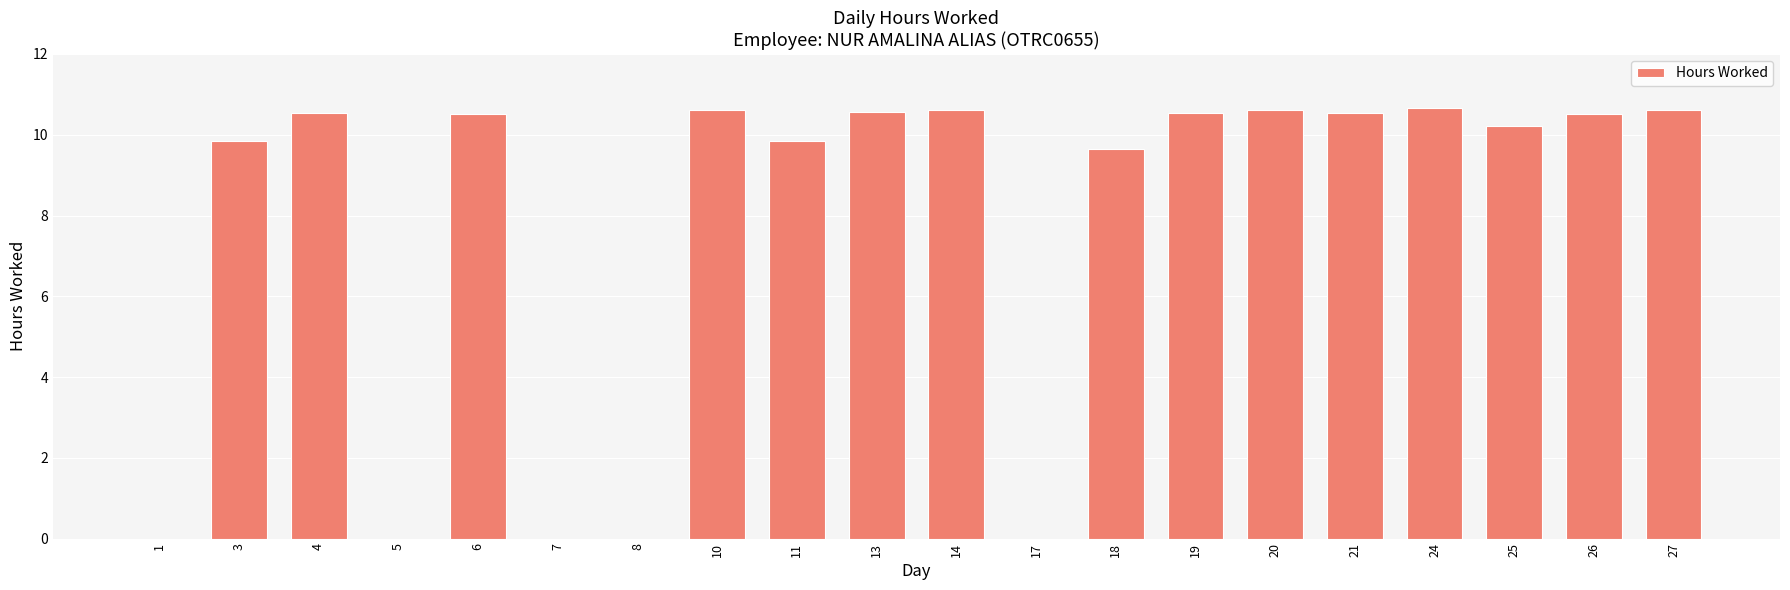

What is the sum of all values?

155.8